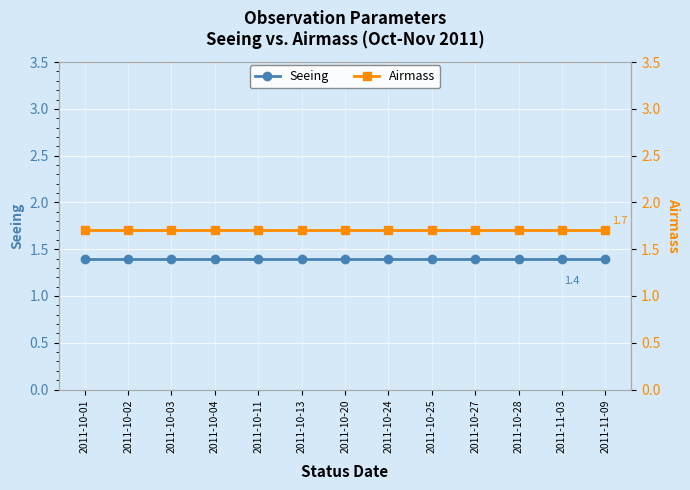

How many lines are shown in the chart?

2